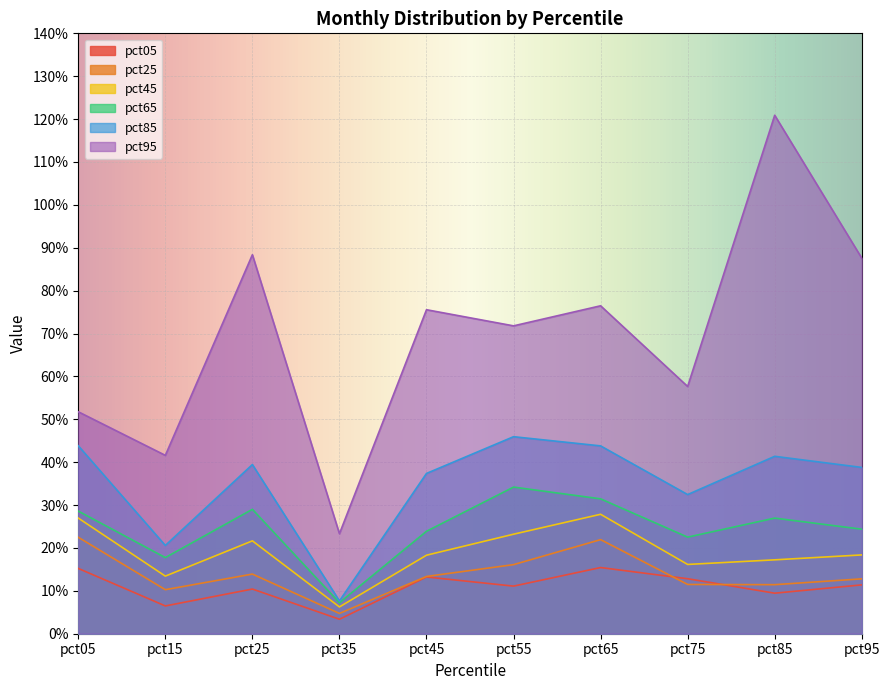

Between pct25 and pct35, which series saw the biggest shift?

pct95